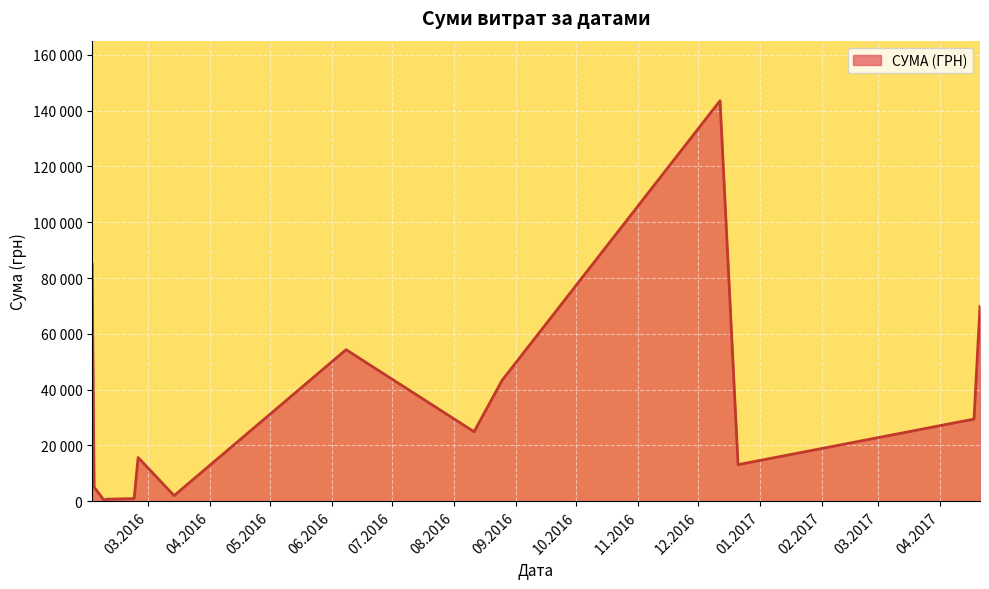

Does the chart display data point markers on the line(s)?

No